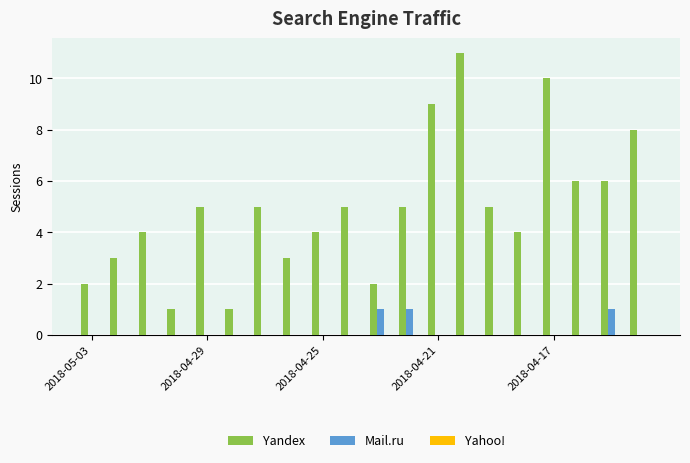

Which series has the largest total across all categories?

Yandex